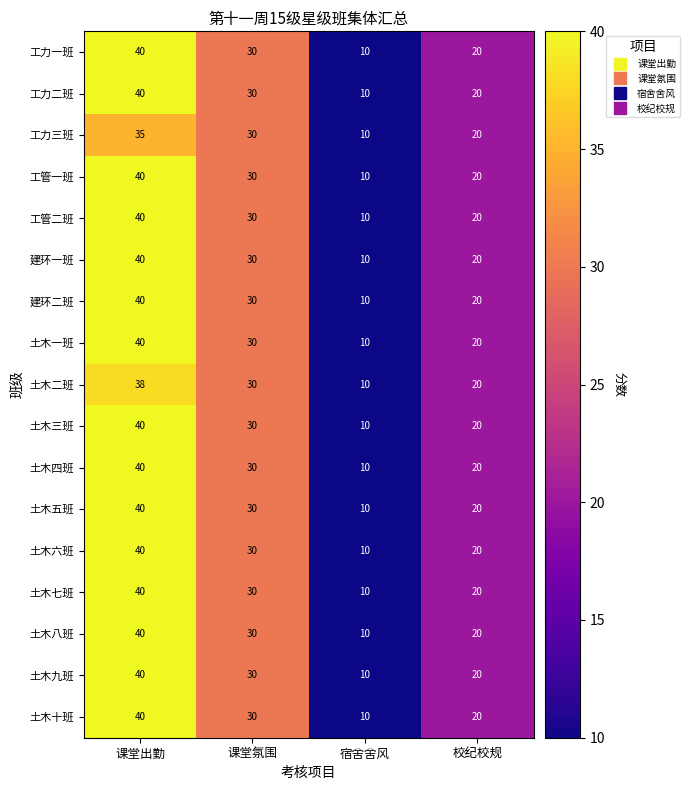

The 土木六班 series shows 40 at 课堂出勤. True or false?

True